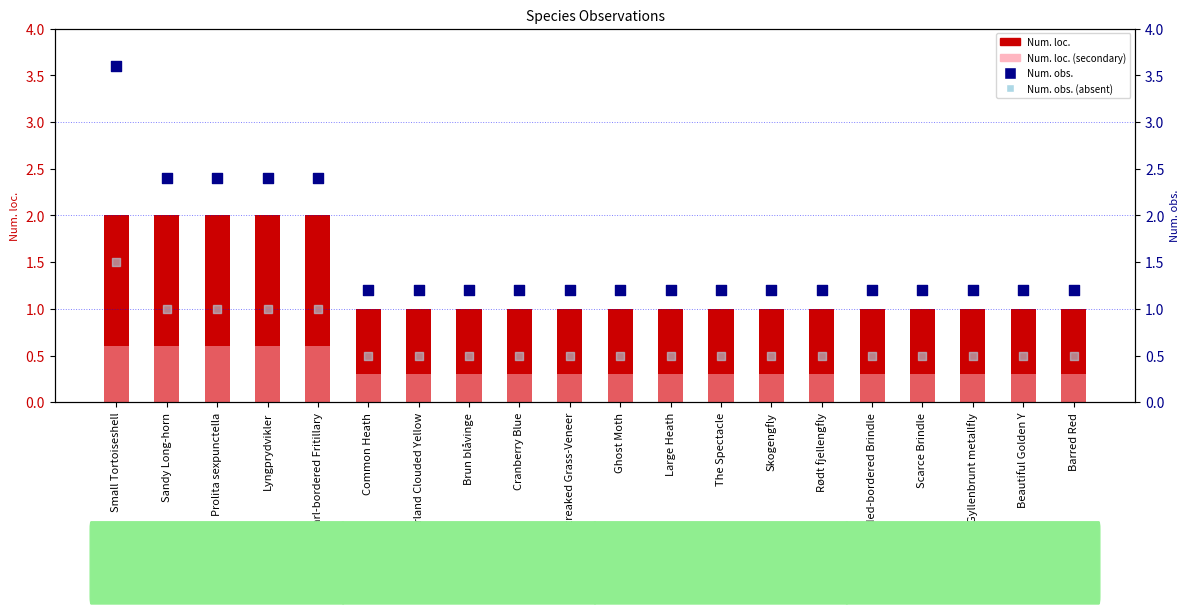

Which series reaches the maximum Y coordinate?

Num. obs.